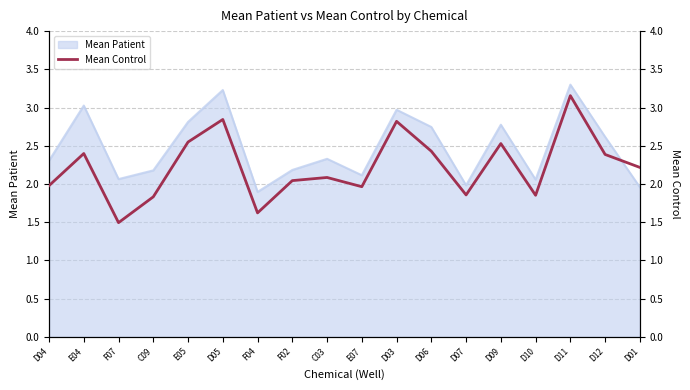

The value of Mean Patient at F02 is 2.2. True or false?

True